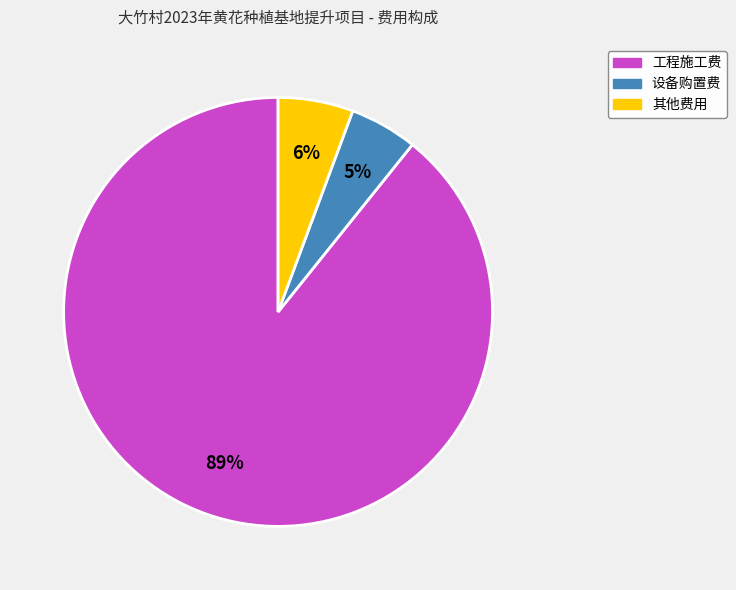

Combined, do 设备购置费 and 工程施工费 account for over 50%?

Yes